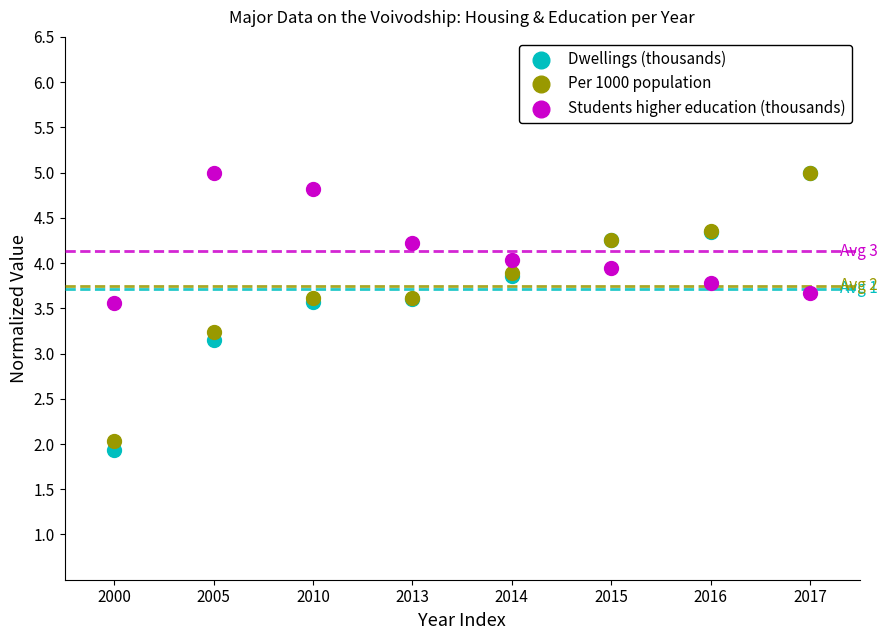

Which series contains the lowest Y value?

Dwellings (thousands)